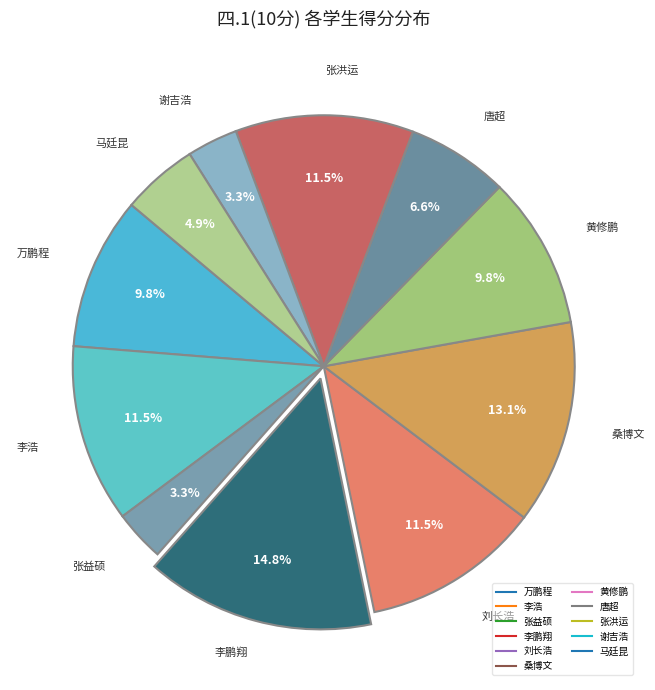

How many segments does this pie chart have?

11